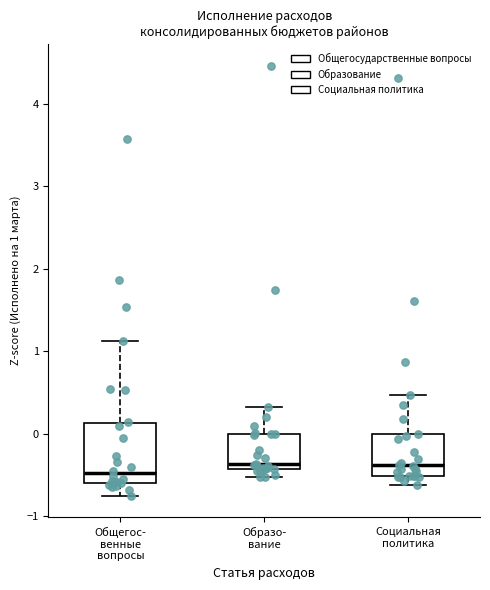

Which box is the tallest, from its lower edge to its upper edge?

Общегос- венные вопросы